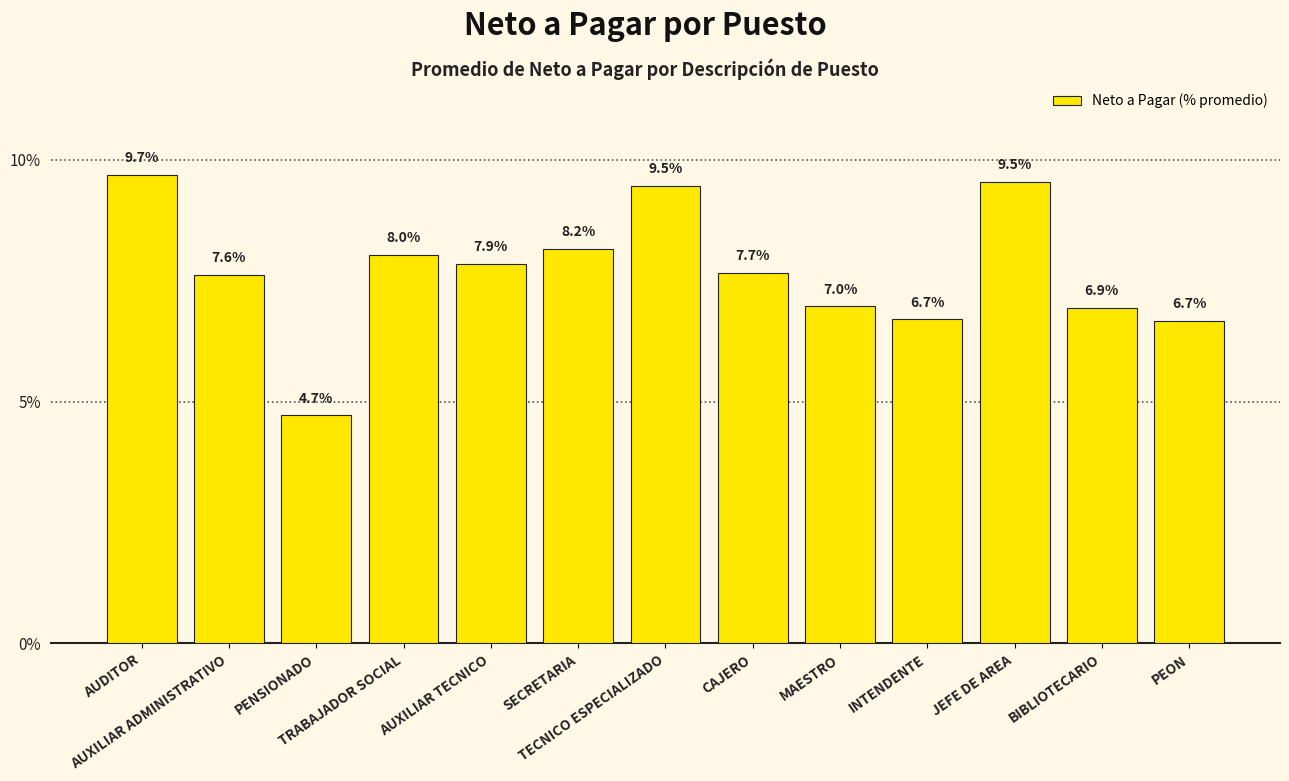

Which label corresponds to the smallest value in the chart?

PENSIONADO